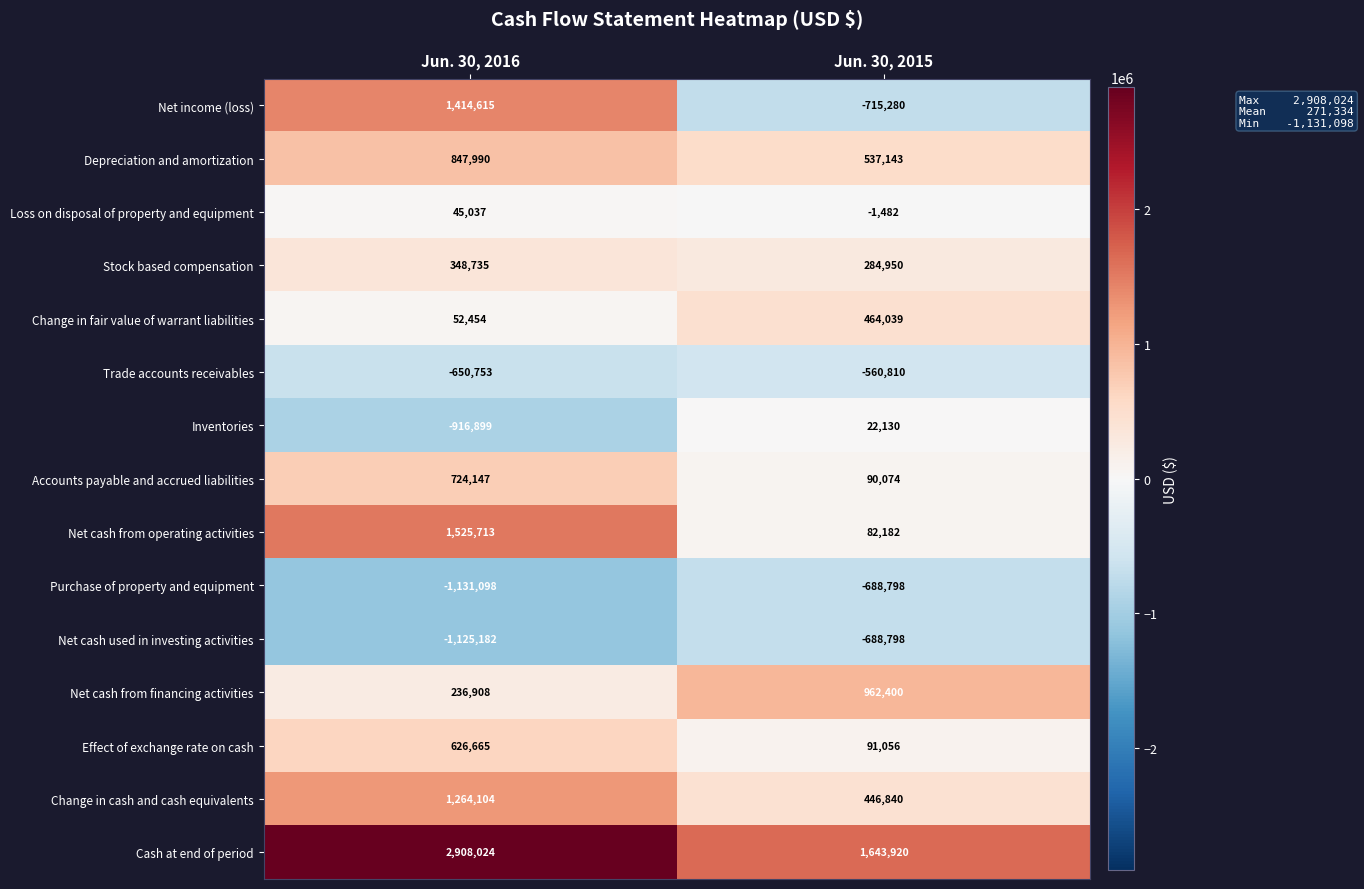

At Jun. 30, 2016, list the series in order from smallest to largest.

Purchase of property and equipment, Net cash used in investing activities, Inventories, Trade accounts receivables, Loss on disposal of property and equipment, Change in fair value of warrant liabilities, Net cash from financing activities, Stock based compensation, Effect of exchange rate on cash, Accounts payable and accrued liabilities, Depreciation and amortization, Change in cash and cash equivalents, Net income (loss), Net cash from operating activities, Cash at end of period